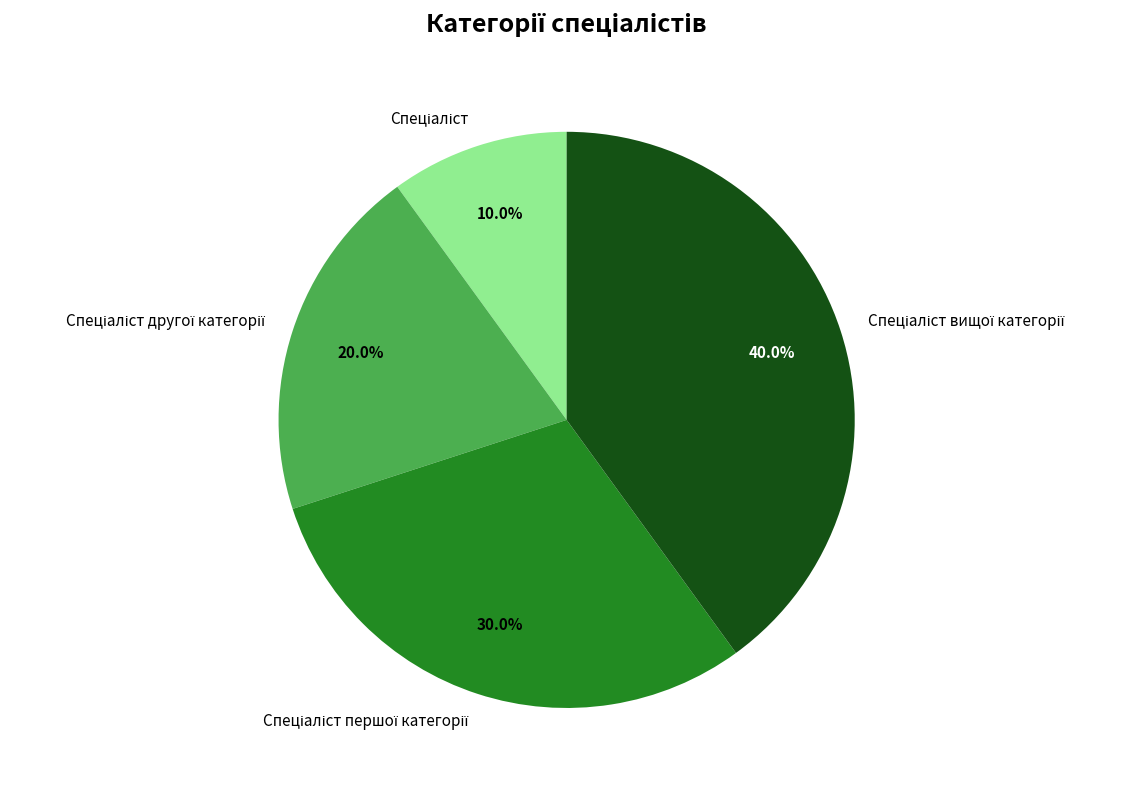

Is there any slice that represents more than half of the pie?

No